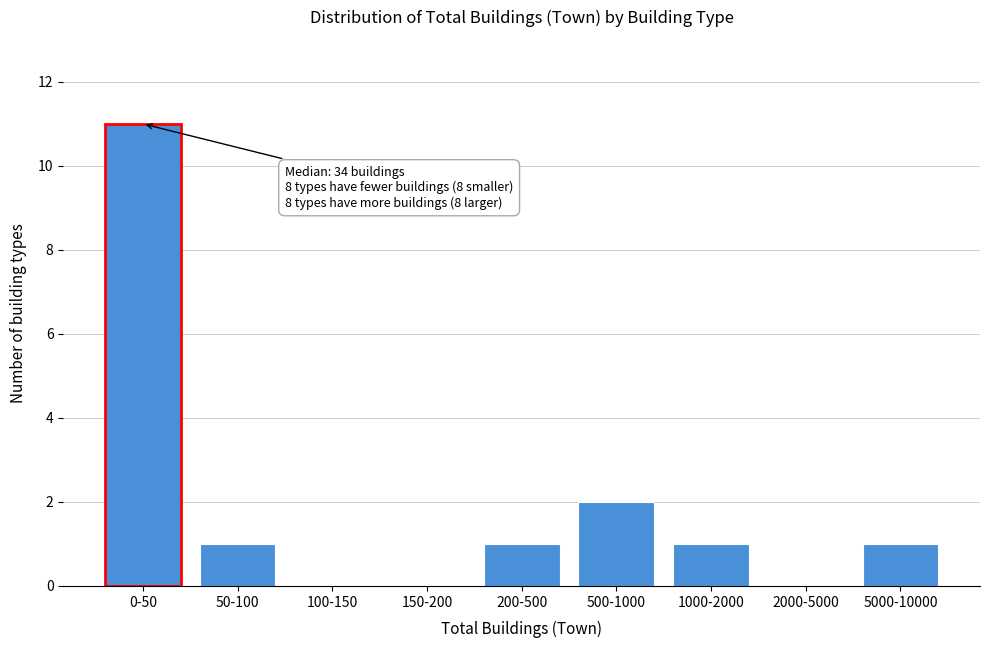

Reading left to right, what are all the values shown in this chart?

0-50=11	50-100=1	100-150=0	150-200=0	200-500=1	500-1000=2	1000-2000=1	2000-5000=0	5000-10000=1